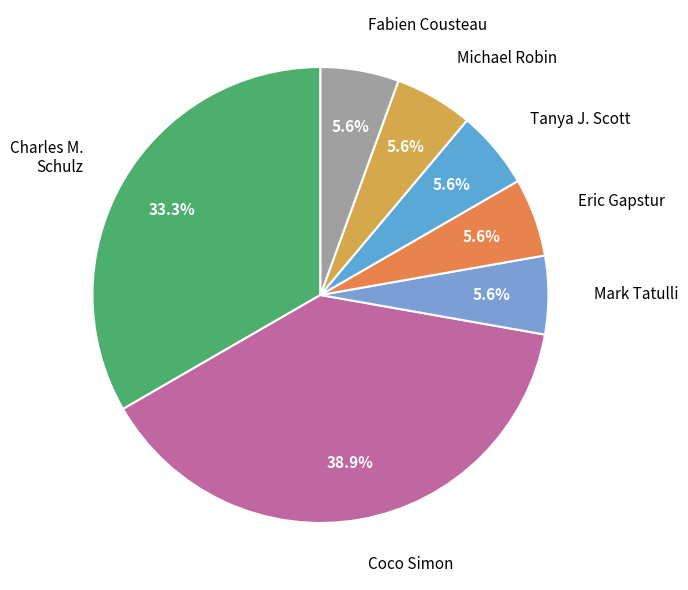

Which category has the smallest portion of the pie?

Mark Tatulli